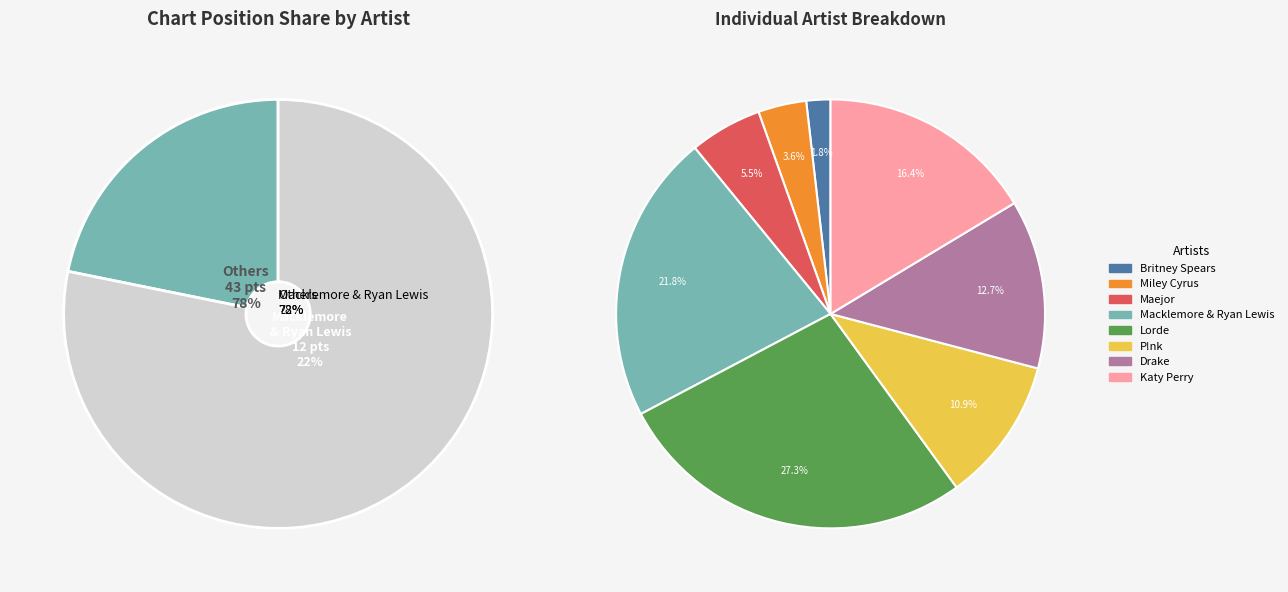

Which slice is the largest?

Lorde